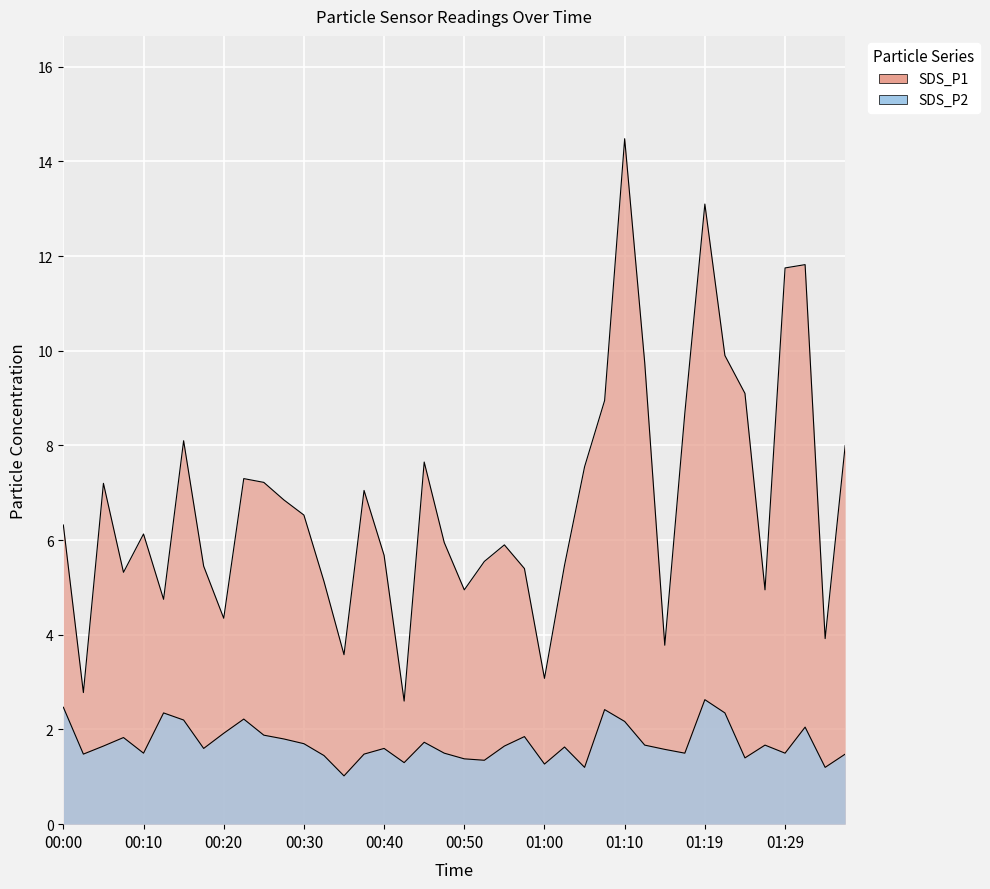

The value of SDS_P2 at 01:29 is 0.9. True or false?

False